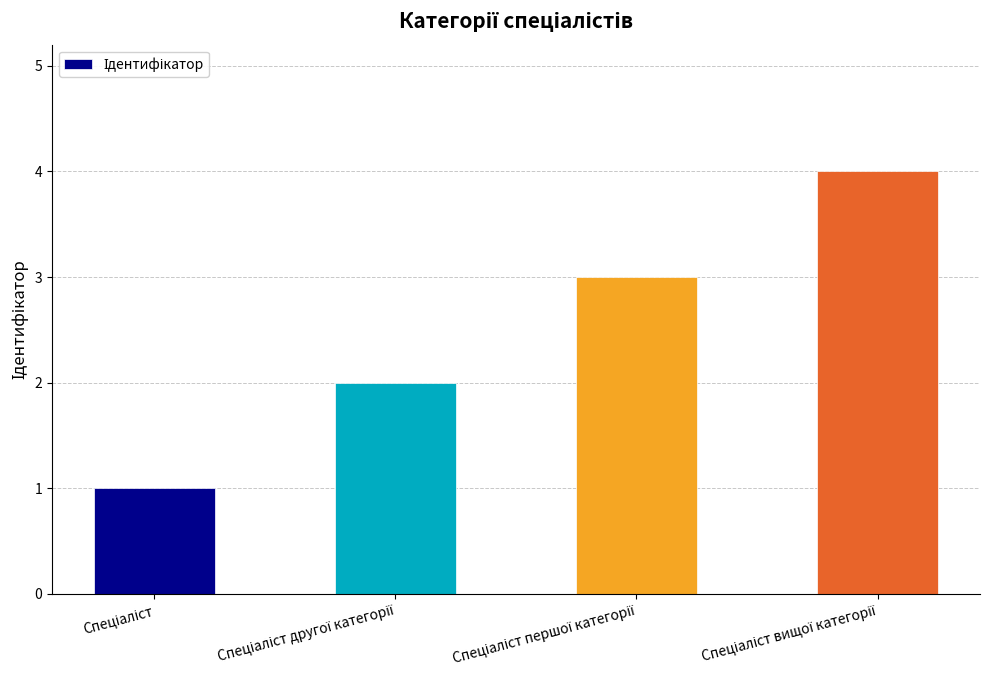

What is the sum of all values?

10